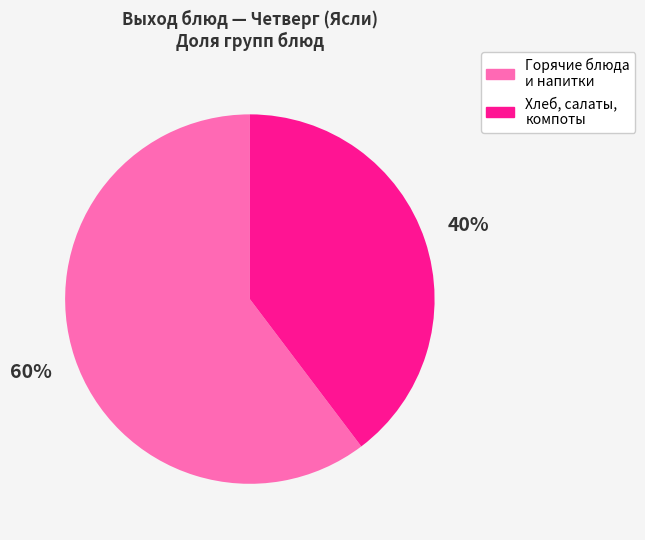

To the nearest percent, what is the average slice percentage?

50%